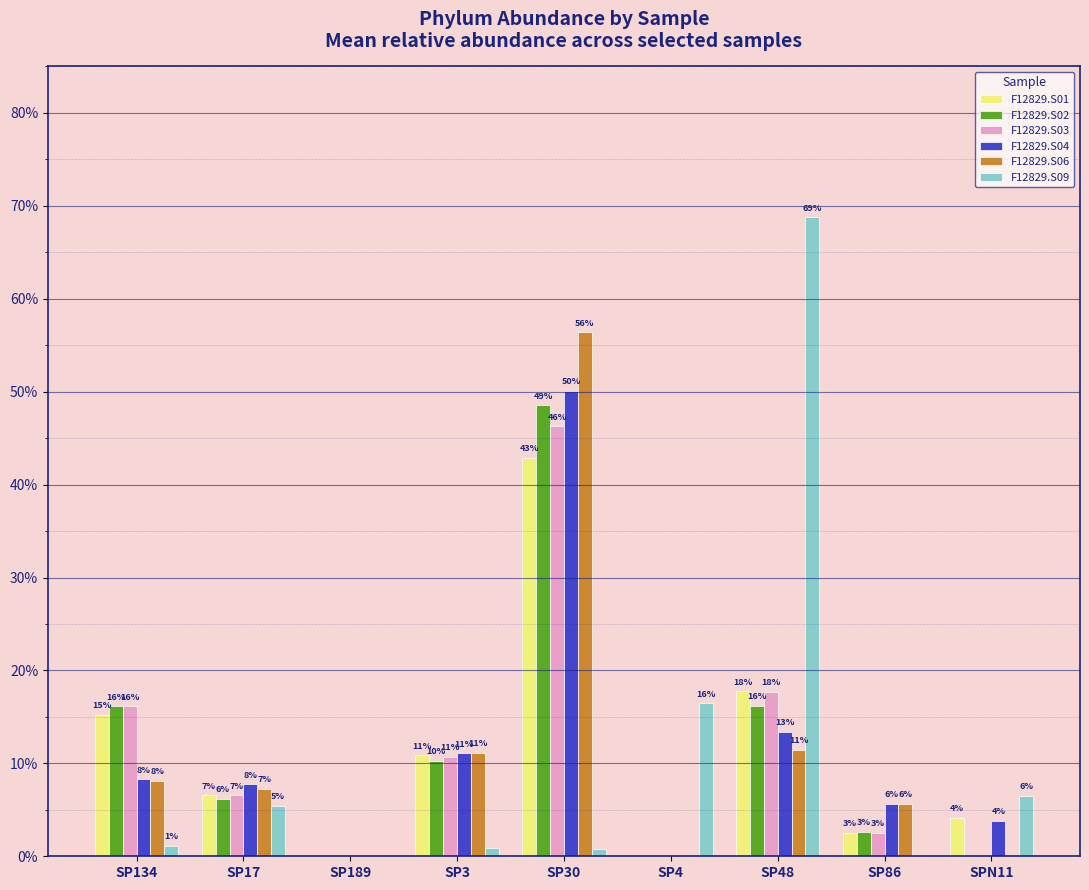

What are all the series names shown in the legend?

F12829.S01, F12829.S02, F12829.S03, F12829.S04, F12829.S06, F12829.S09